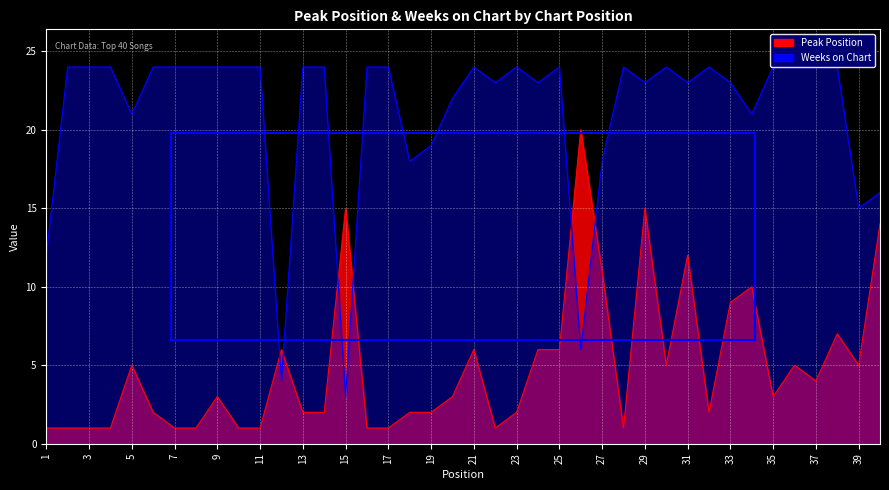

Where is the first local maximum for Peak Position?

5